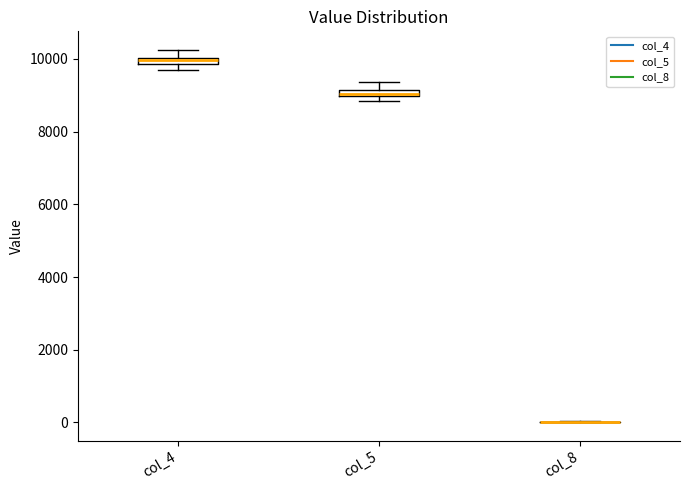

Where does the upper whisker of the box for col_5 end on the y-axis? The values are not printed on the chart, so give them approximately, as read against the axis.

9400